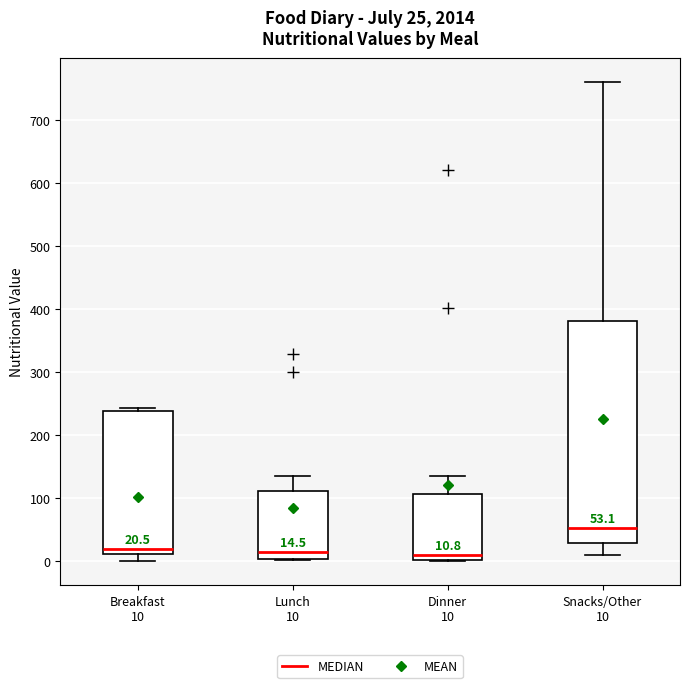

Comparing the boxes themselves (not the whiskers), which one is the tallest?

Snacks/Other 10